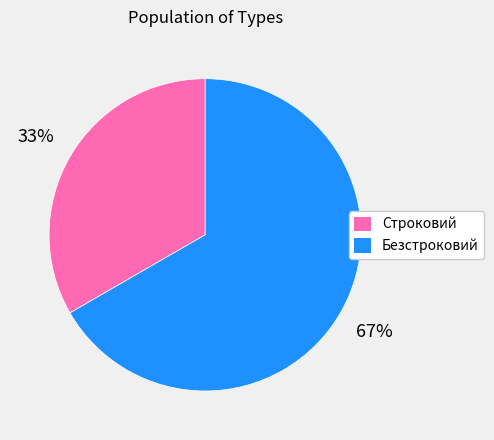

Between Безстроковий and Строковий, which is larger?

Безстроковий